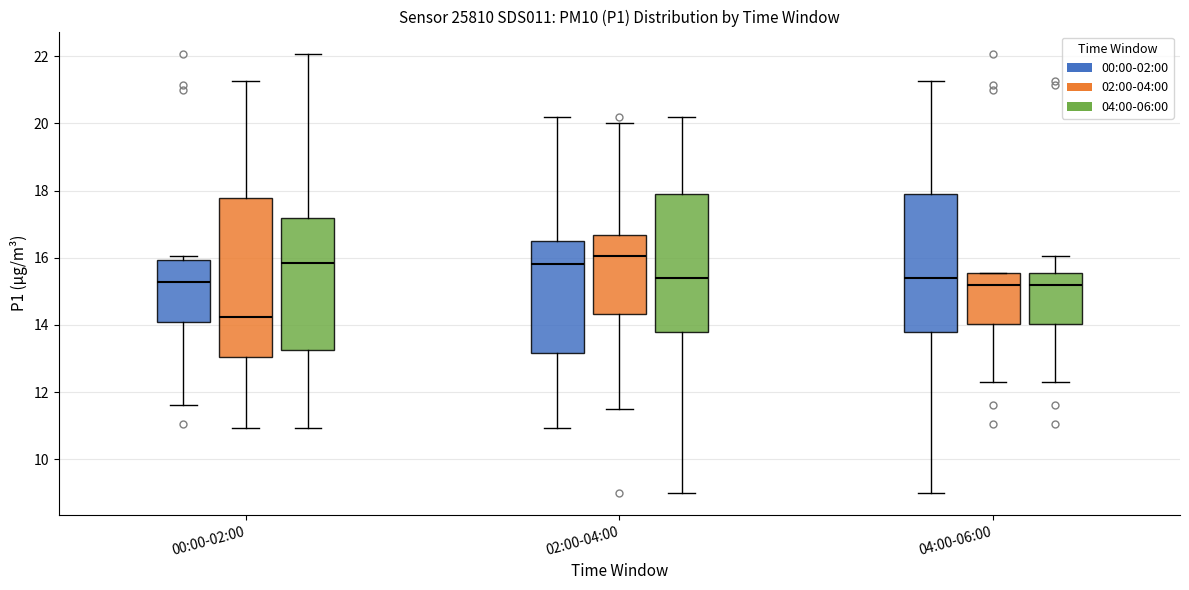

Comparing the boxes themselves (not the whiskers), which one is the tallest?

00:00-02:00 (02:00-04:00)